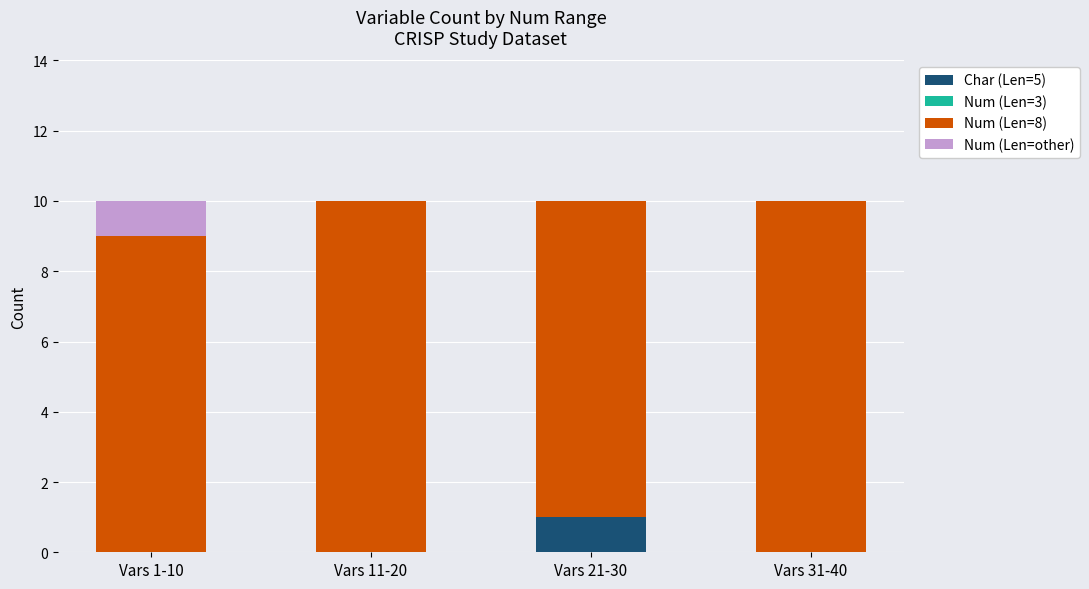

Is it true that Char (Len=5) equals 0 at Vars 31-40?

True